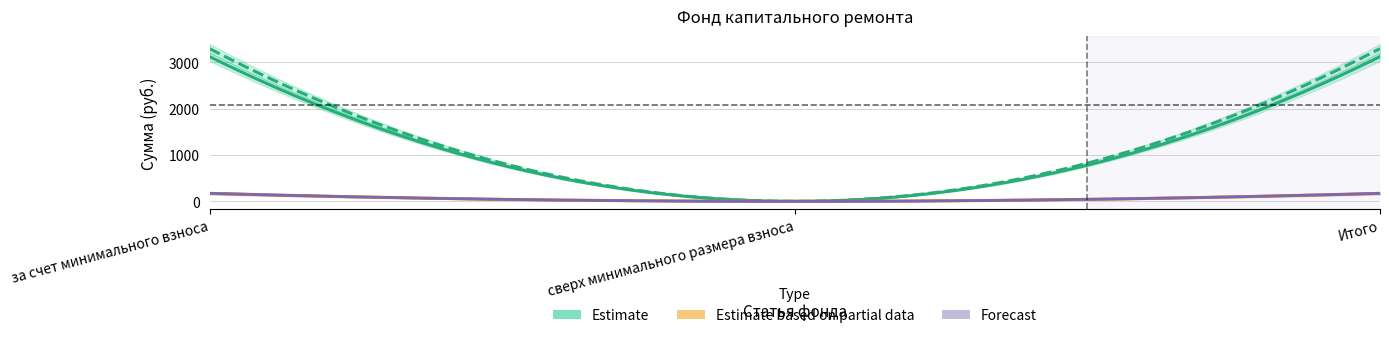

At which label does received_total first exceed 172?

за счет минимального взноса